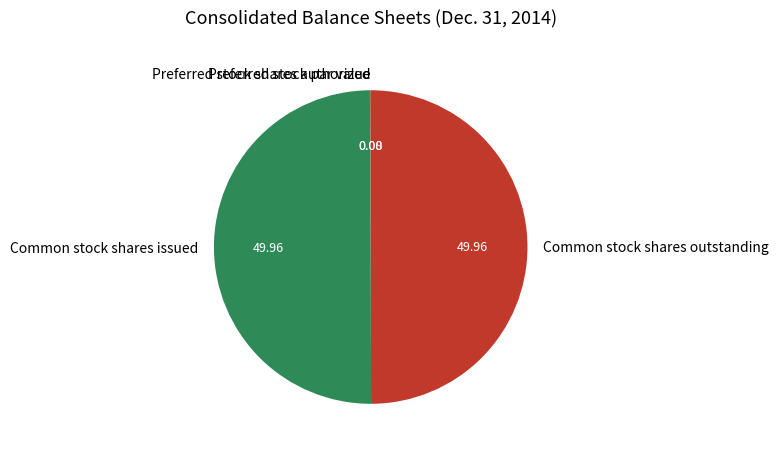

Is Preferred stock shares authorized the majority of the pie?

No